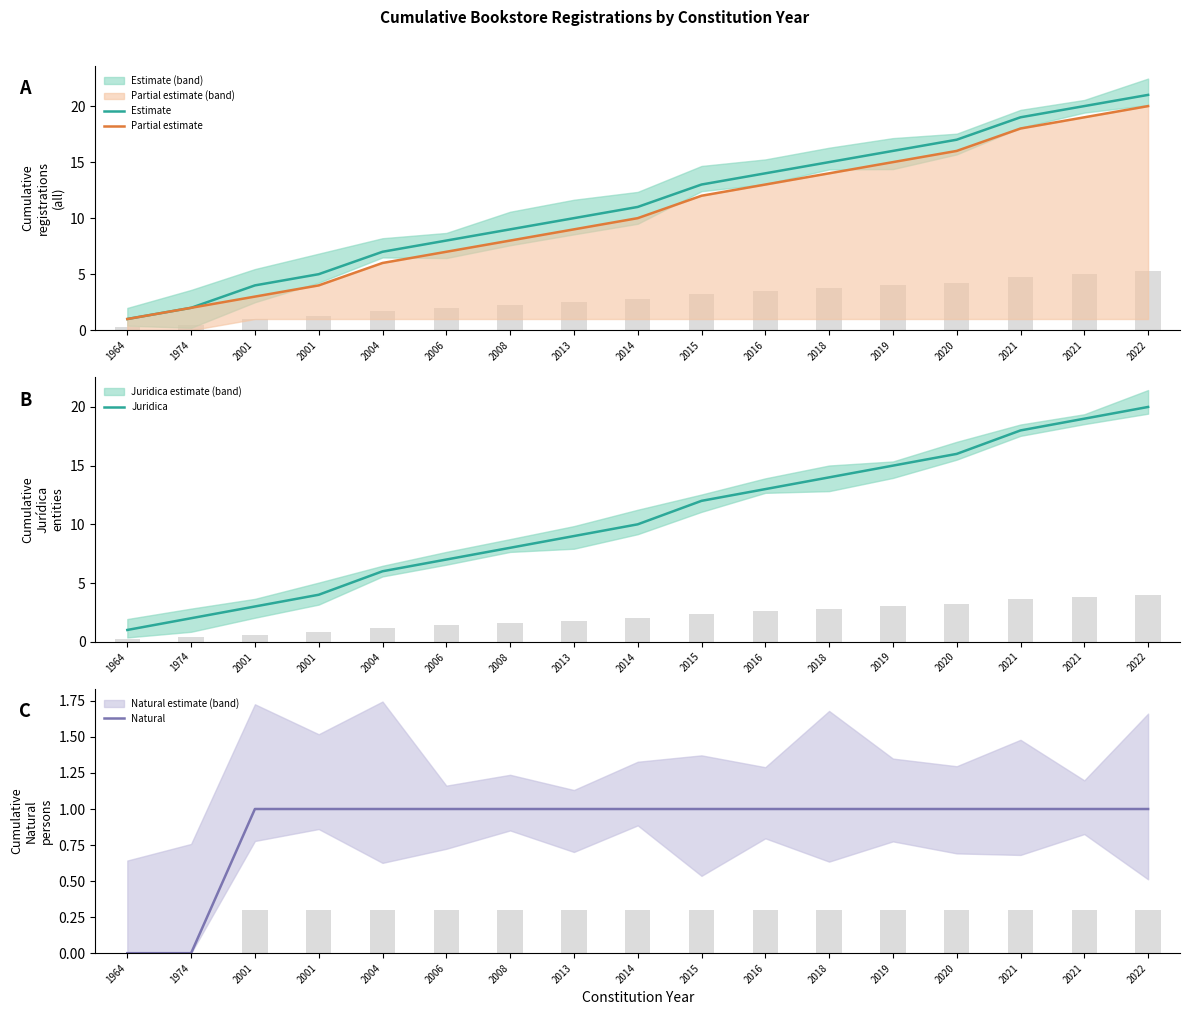

What is the sum of the Juridica values at 2021 and 2022?

39